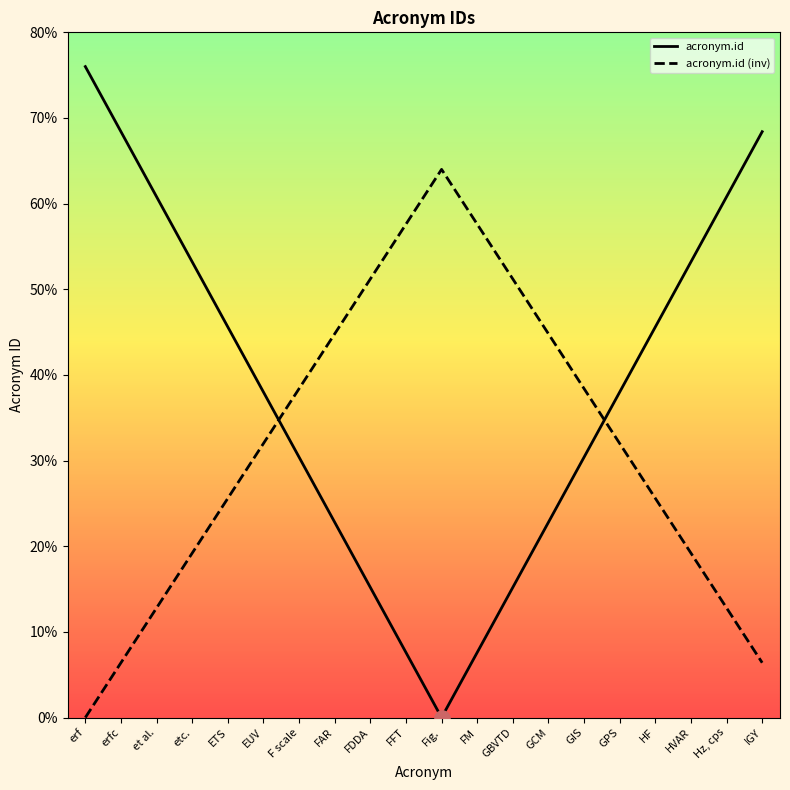

At how many categories does at least one series exceed 50?

12